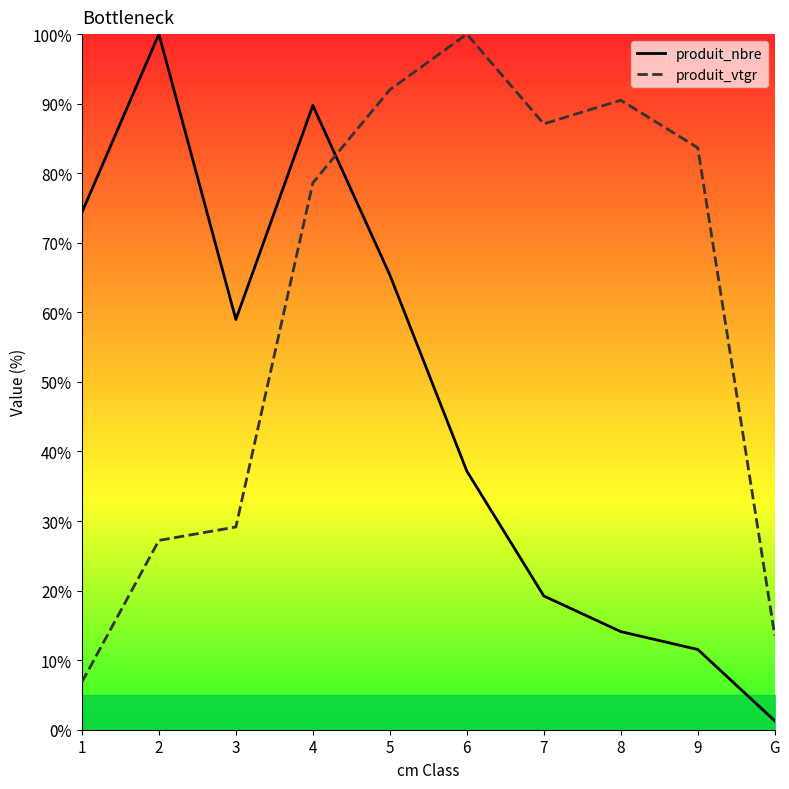

How many categories are shown in the chart?

10